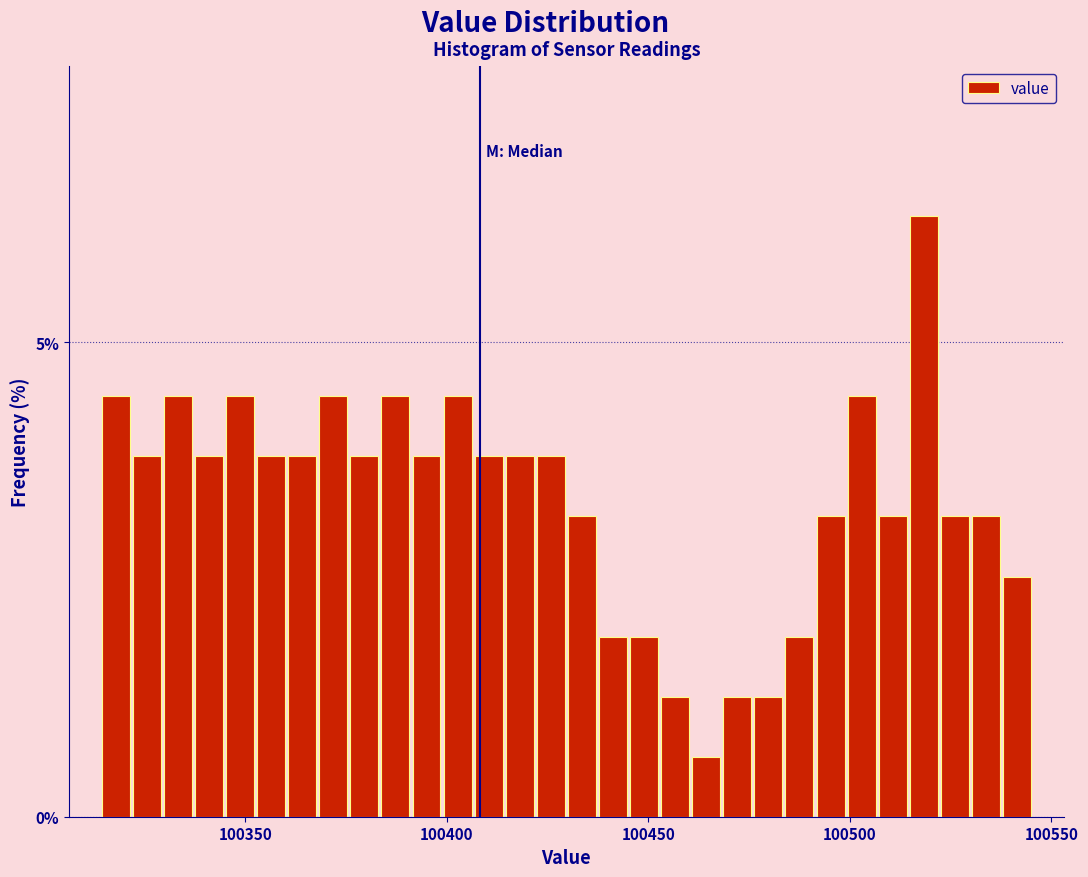

Read against the x-axis, roughly where is the centre of the tallest bar?

100520